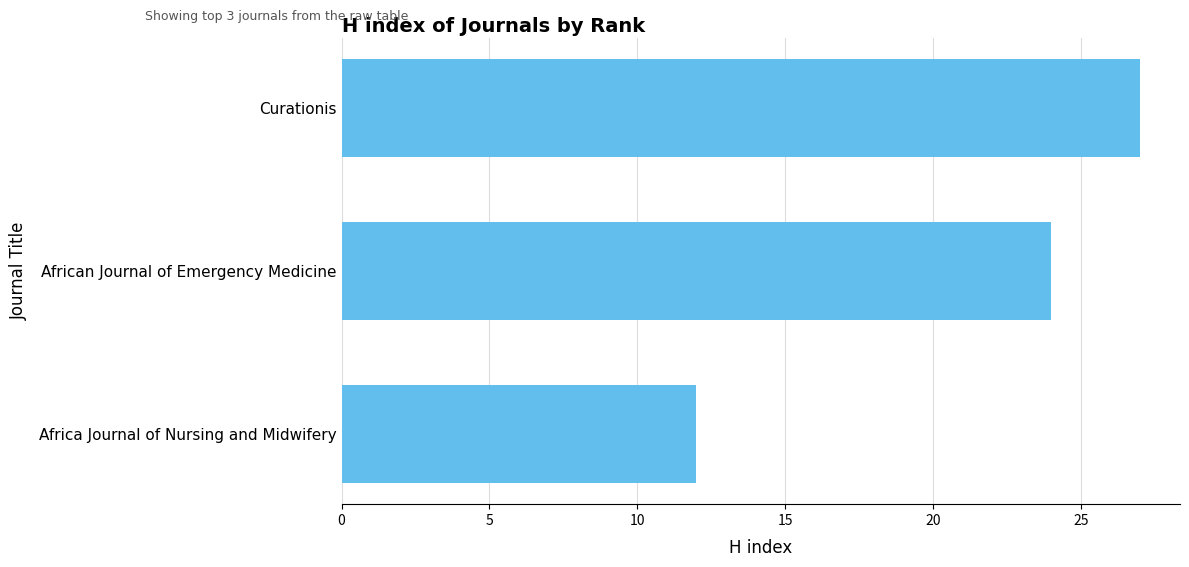

List the labels in order of value, smallest first.

Africa Journal of Nursing and Midwifery, African Journal of Emergency Medicine, Curationis